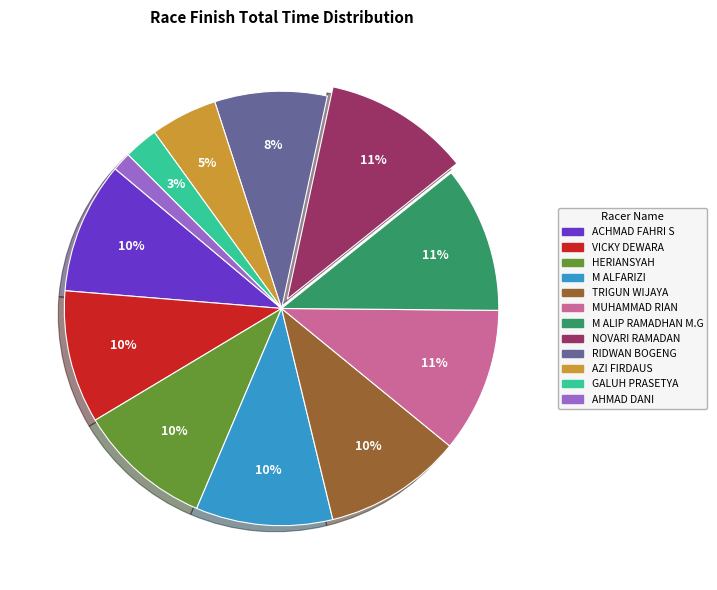

To the nearest percent, what is the average slice percentage?

8%